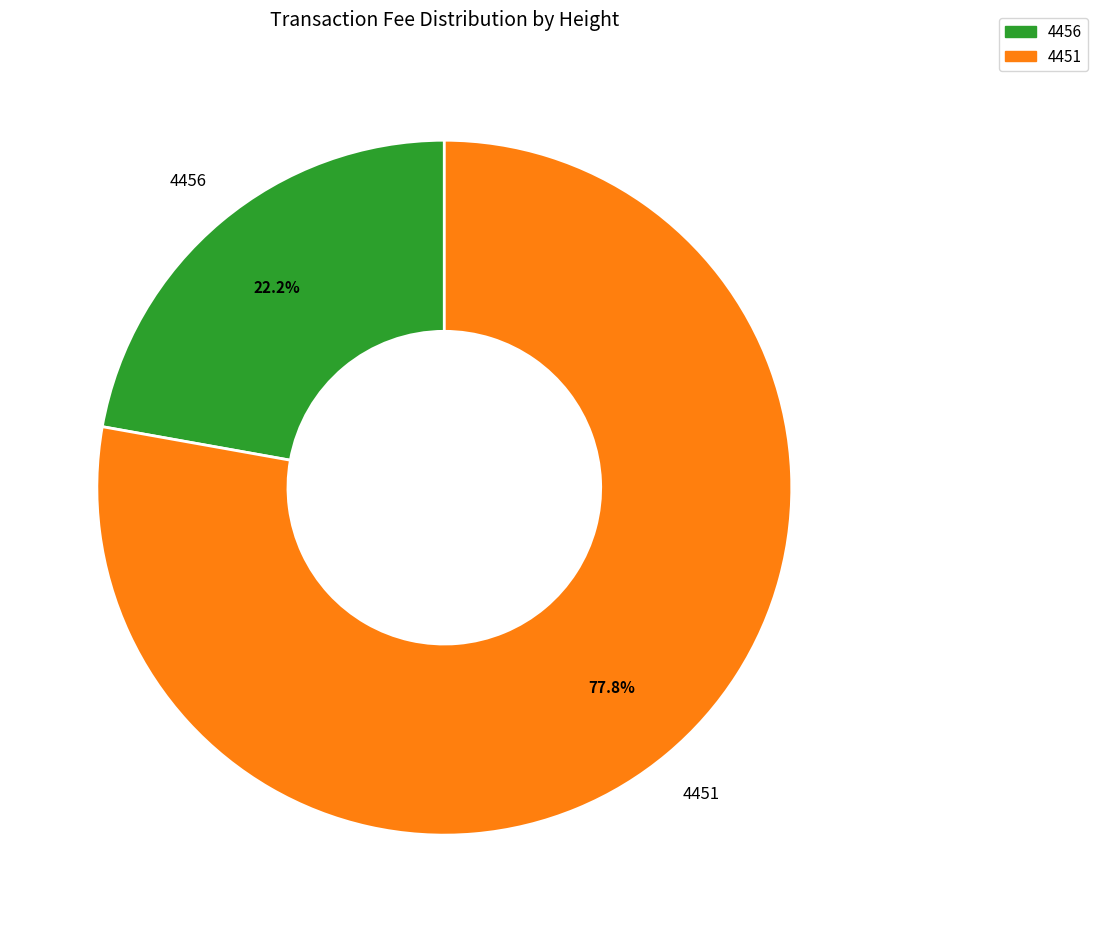

Does 4451 account for over 50% of the chart?

Yes